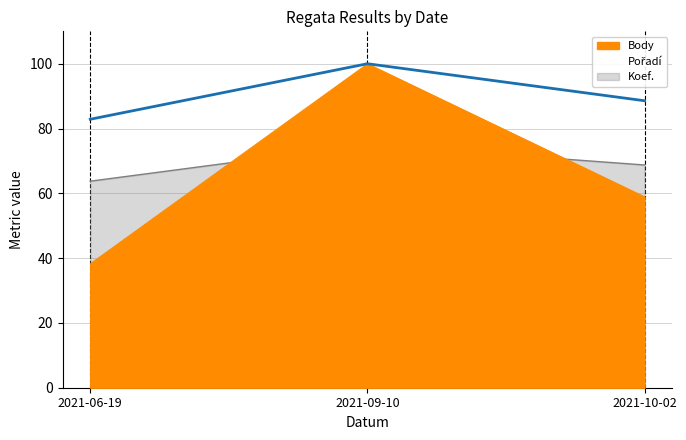

What is the greatest value displayed?

100.0